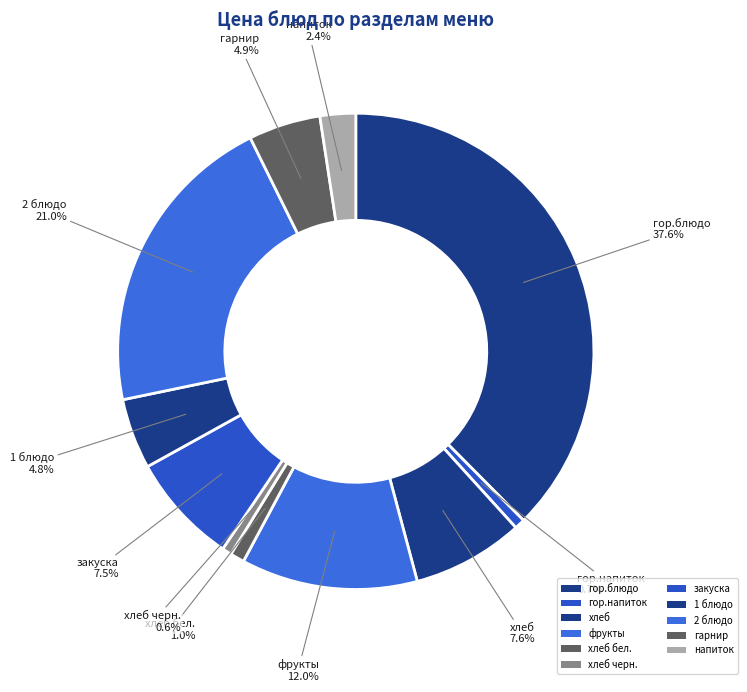

Count the number of slices in the pie.

11